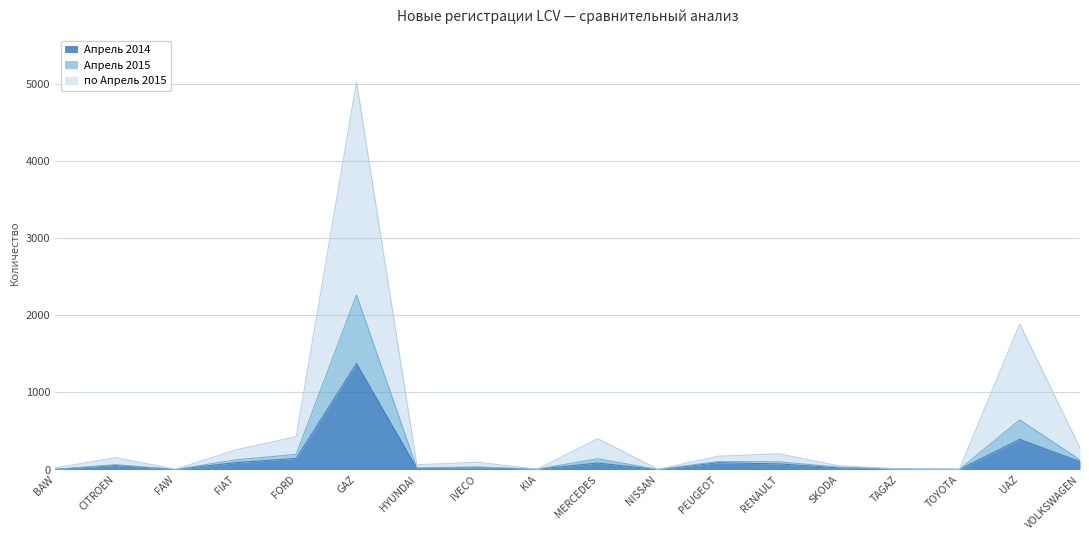

Is it true that Апрель 2014 equals 23 at SKODA?

True